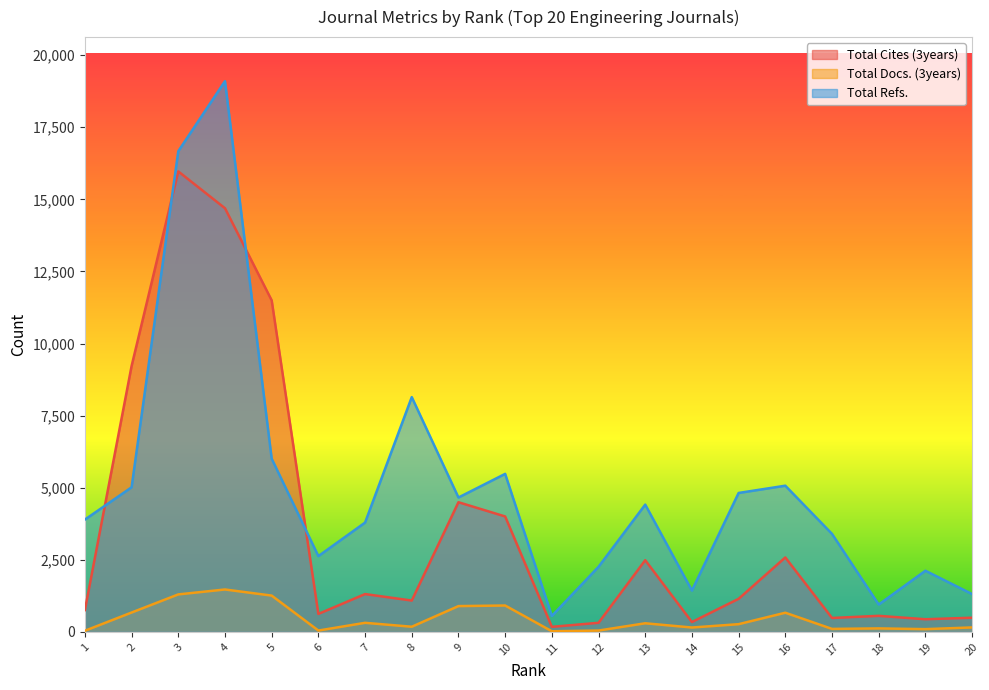

How many interior local peaks does the Total Refs. series have?

6